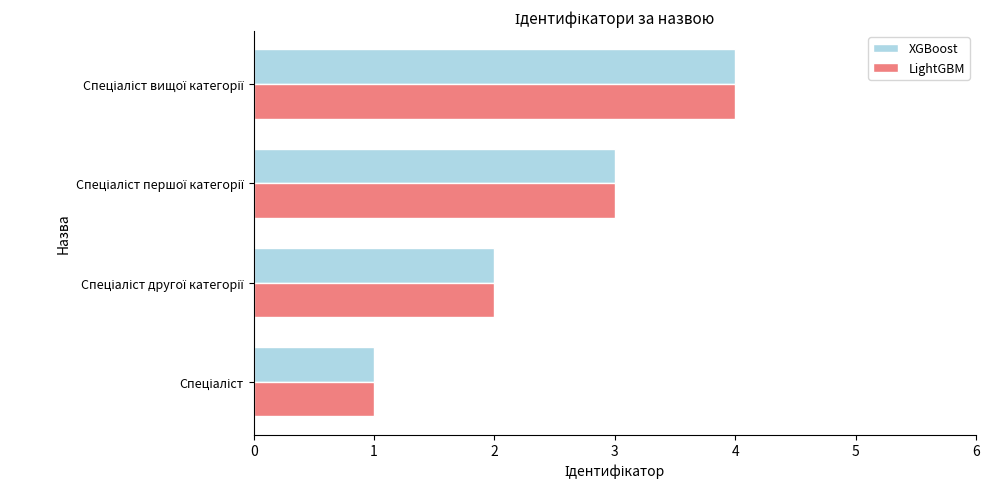

What is the greatest value displayed?

4